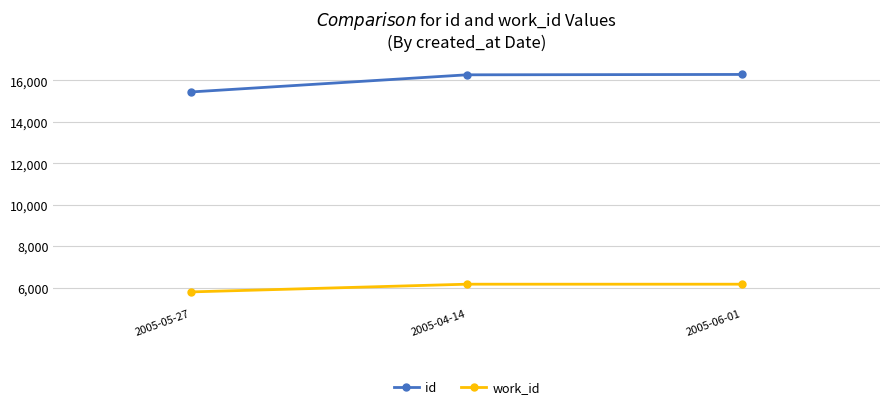

Does the chart have visible grid lines?

Yes